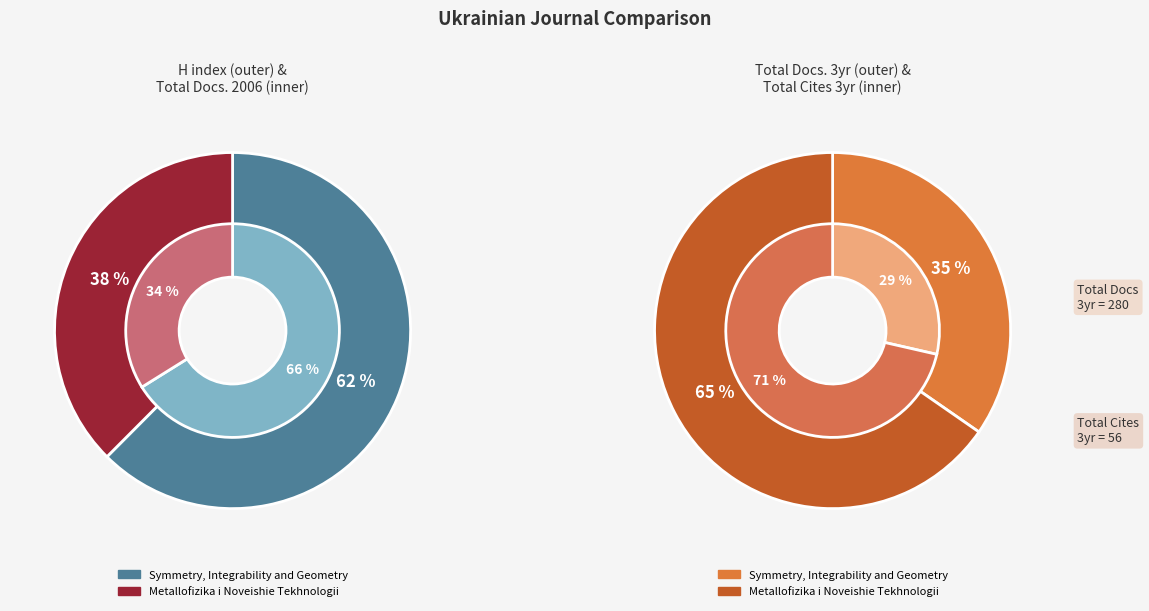

To the nearest percent, what portion does Metallofizika i Noveishie Tekhnologii represent?

34%